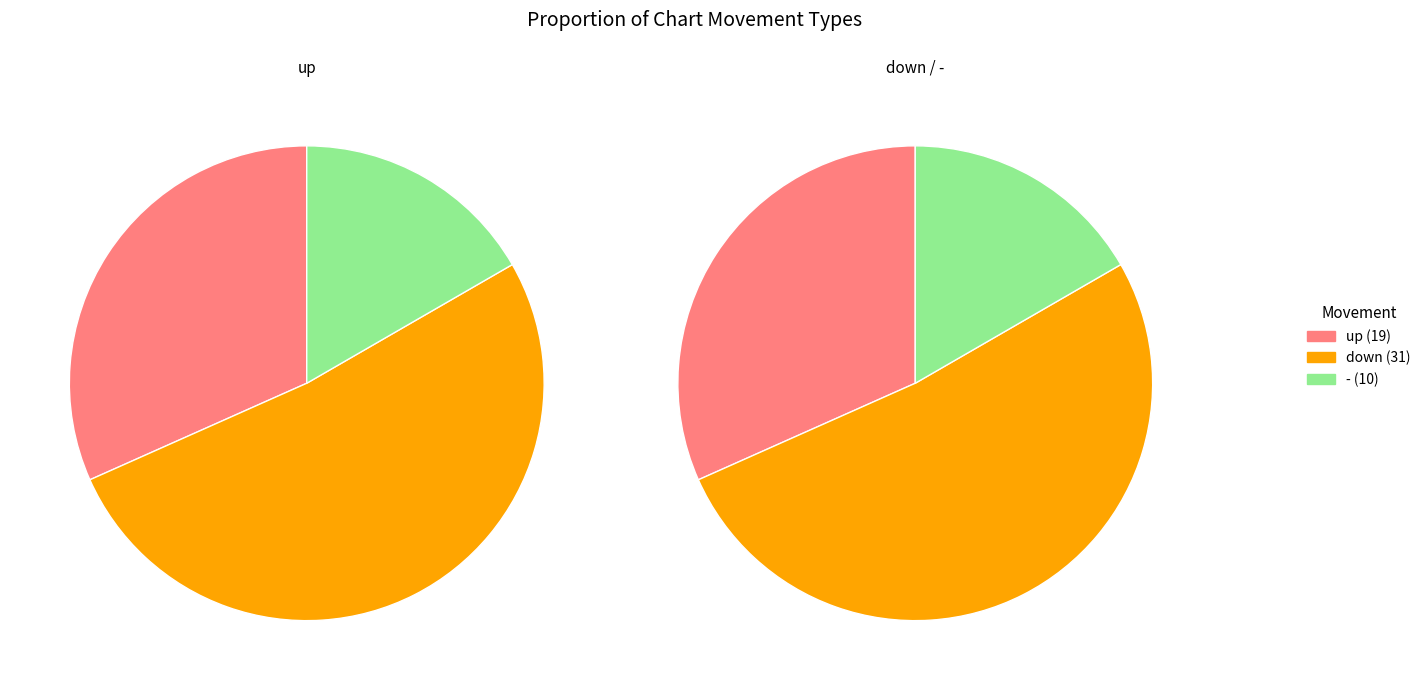

To the nearest percent, what is the difference between the largest and smallest slice percentages?

35%